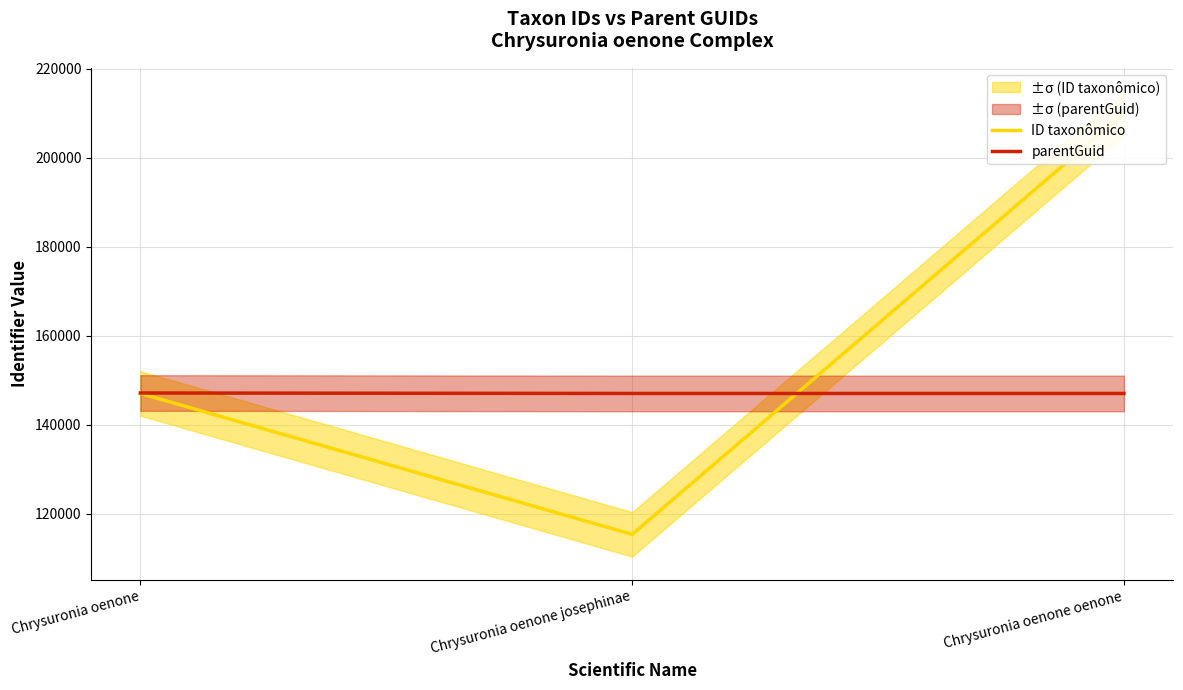

At which label is parentGuid closest to 147121?

Chrysuronia oenone